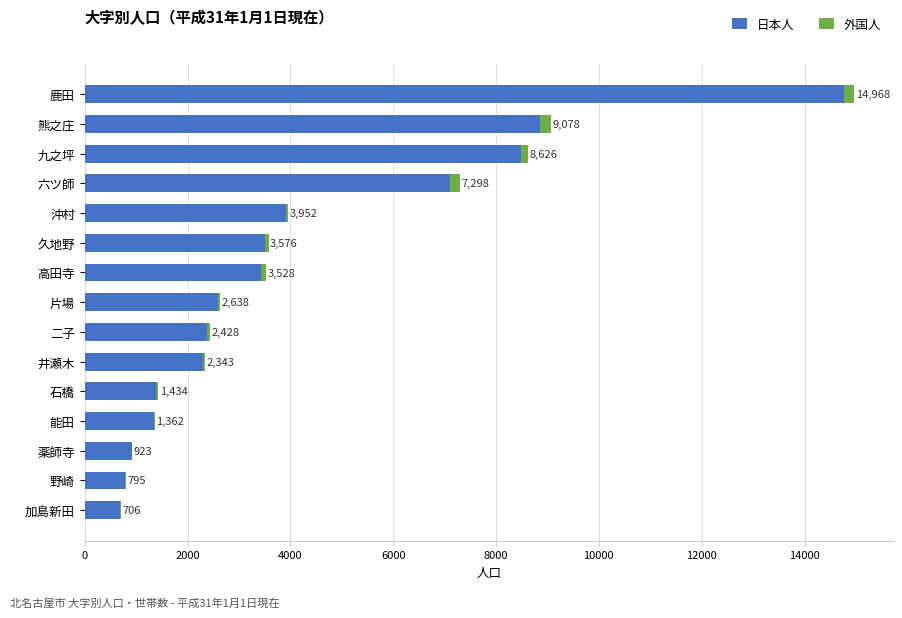

What are all the series names shown in the legend?

日本人, 外国人